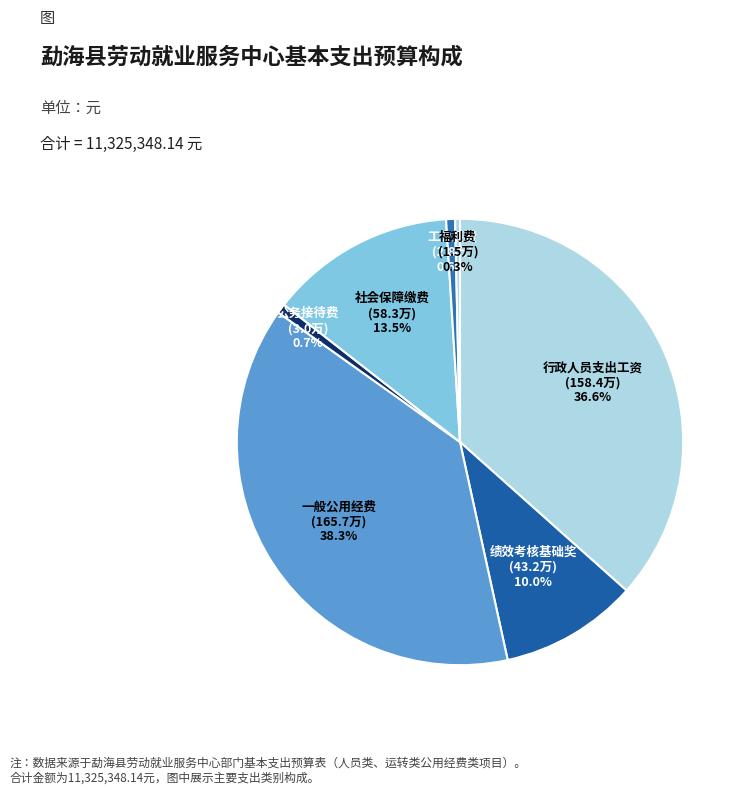

Which has a higher value, 绩效考核基础奖 or 一般公用经费?

一般公用经费